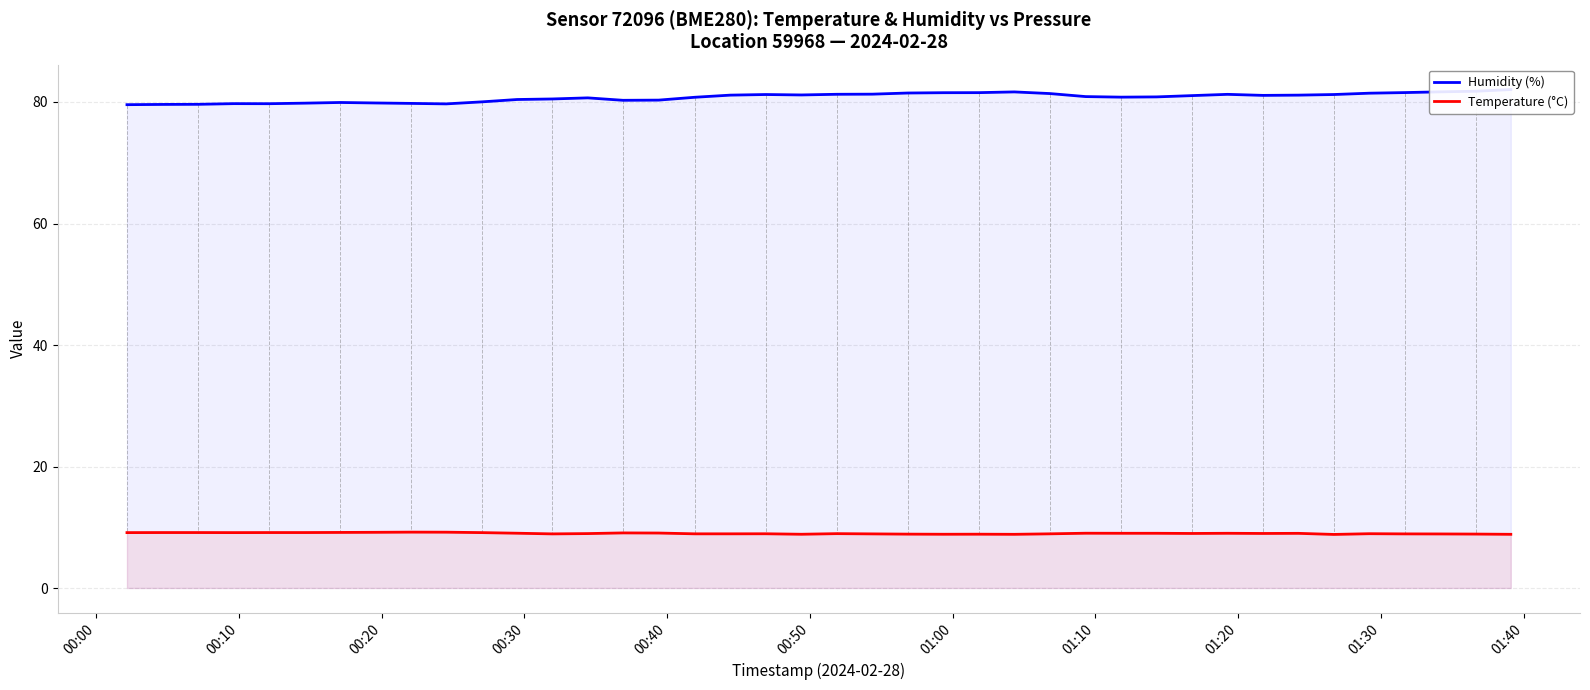

In Temperature (°C), how many points are higher than both neighbors (excluding endpoints)?

9